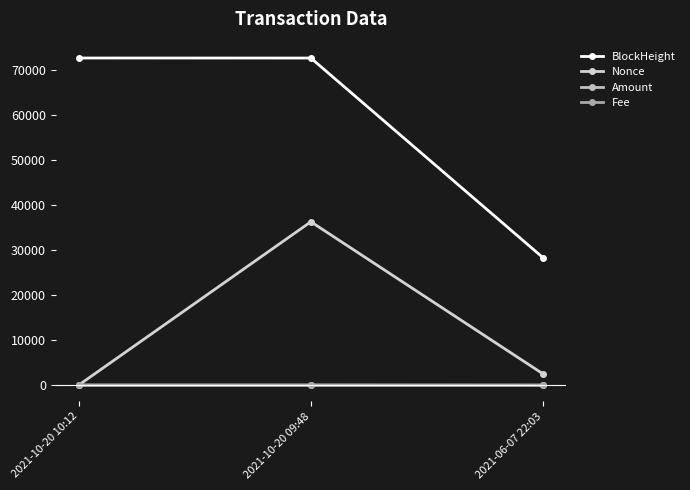

Which series has the largest total across all categories?

BlockHeight